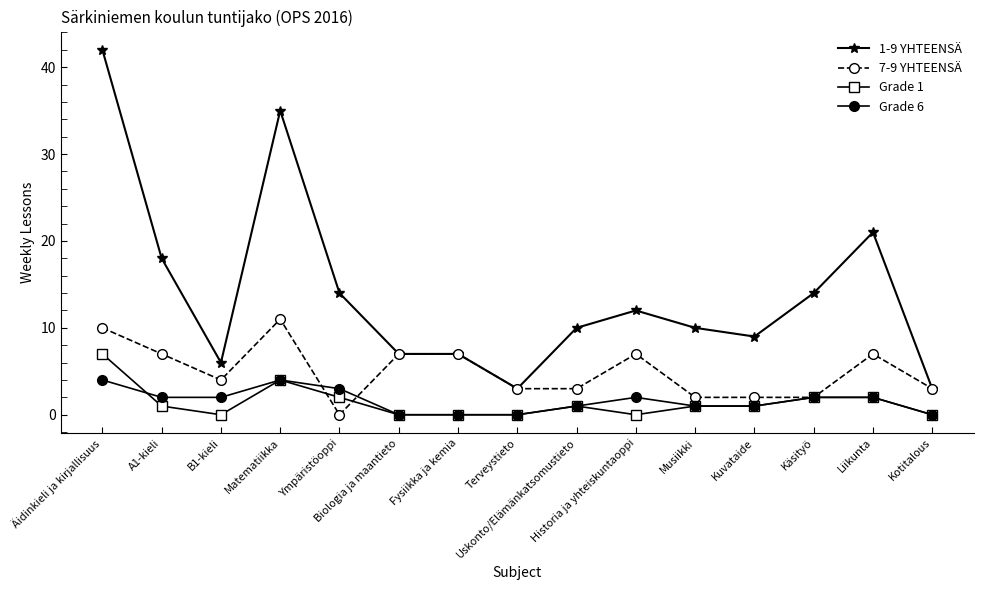

True or false: Grade 6 and 1-9 YHTEENSÄ intersect in this chart.

False